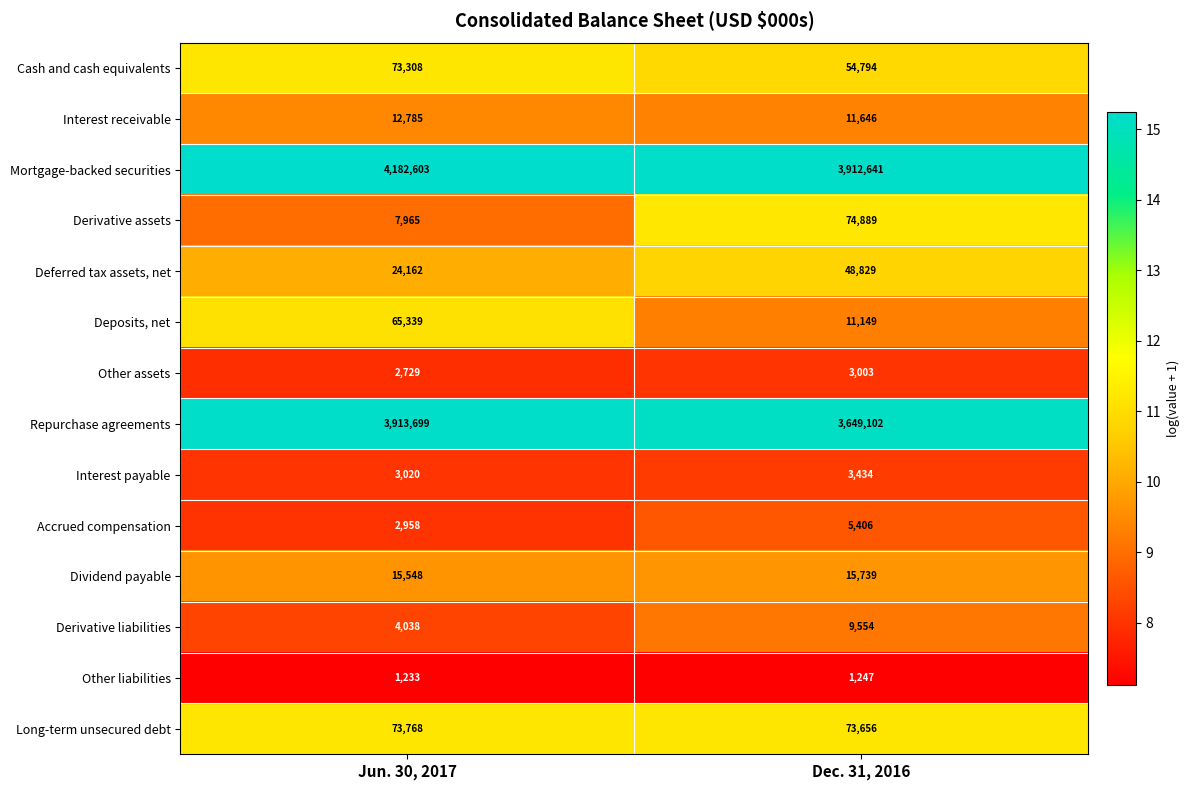

Which series has the largest total across all categories?

Mortgage-backed securities